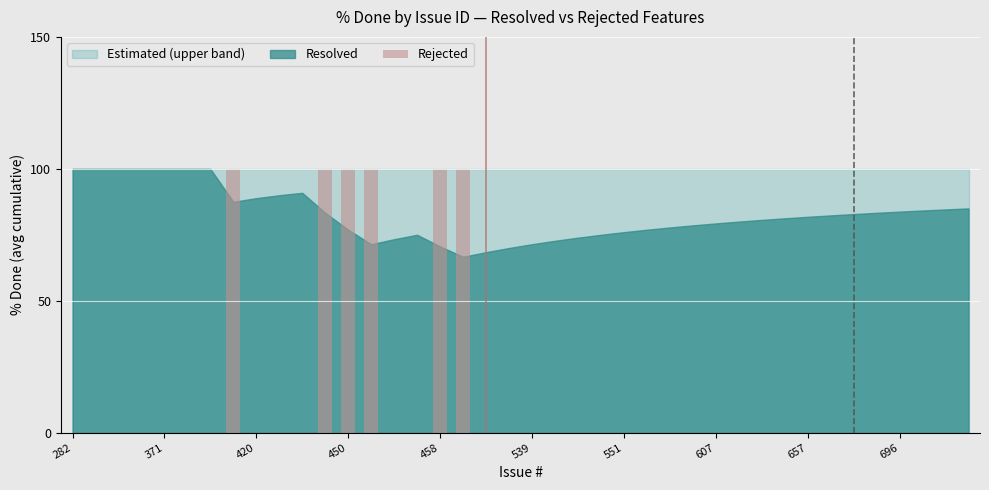

Are the bars horizontal?

No